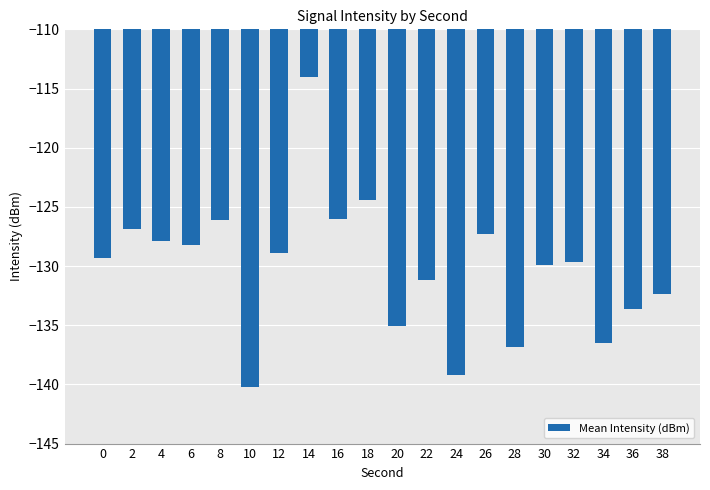

What is the approximate value at 16?

-126.0